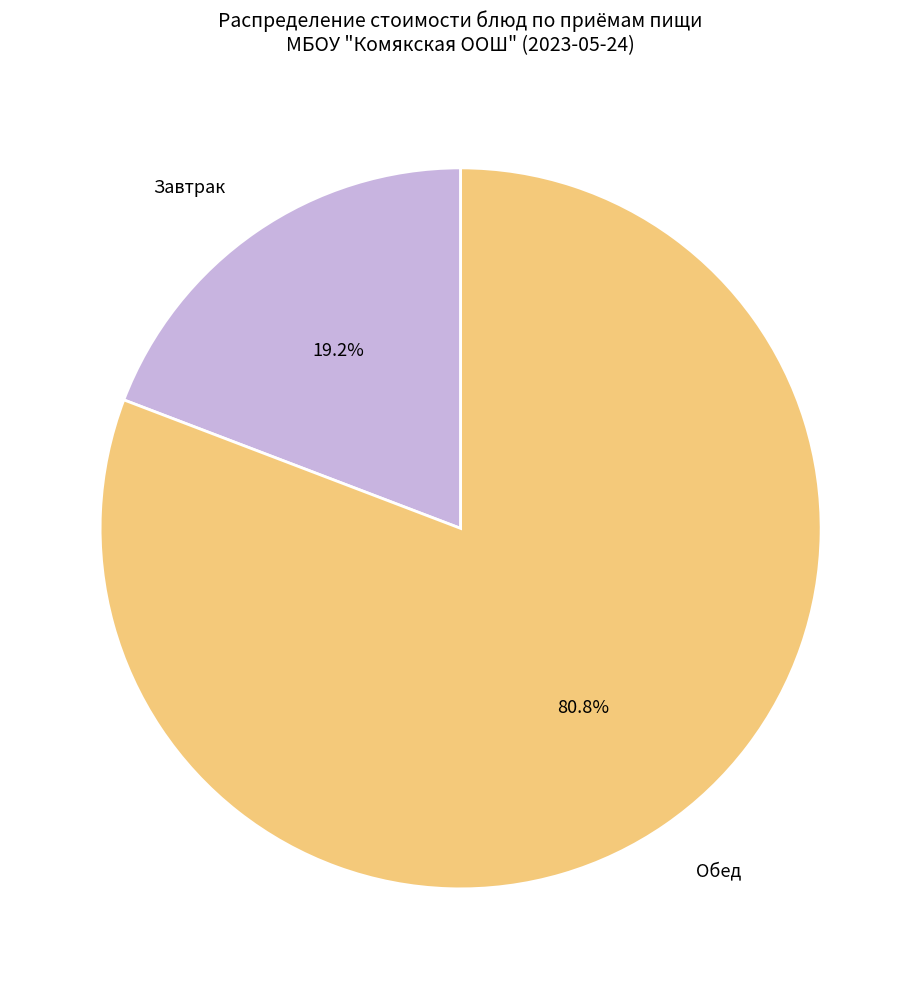

How many slices are in this pie chart?

2